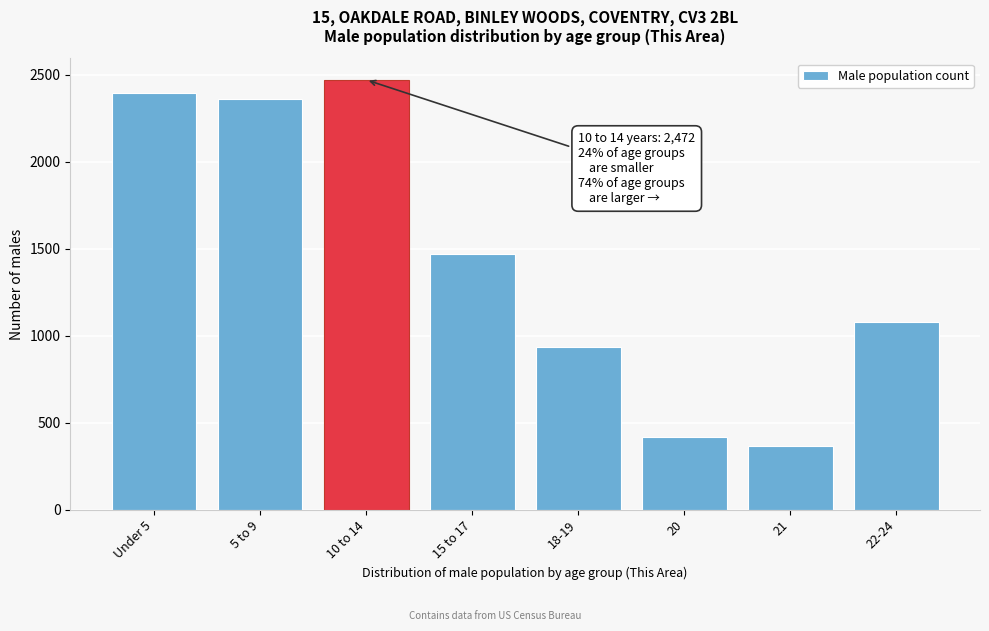

Reading left to right, list all the values displayed in this chart.

2395	2361	2472	1473	937	416	366	1081